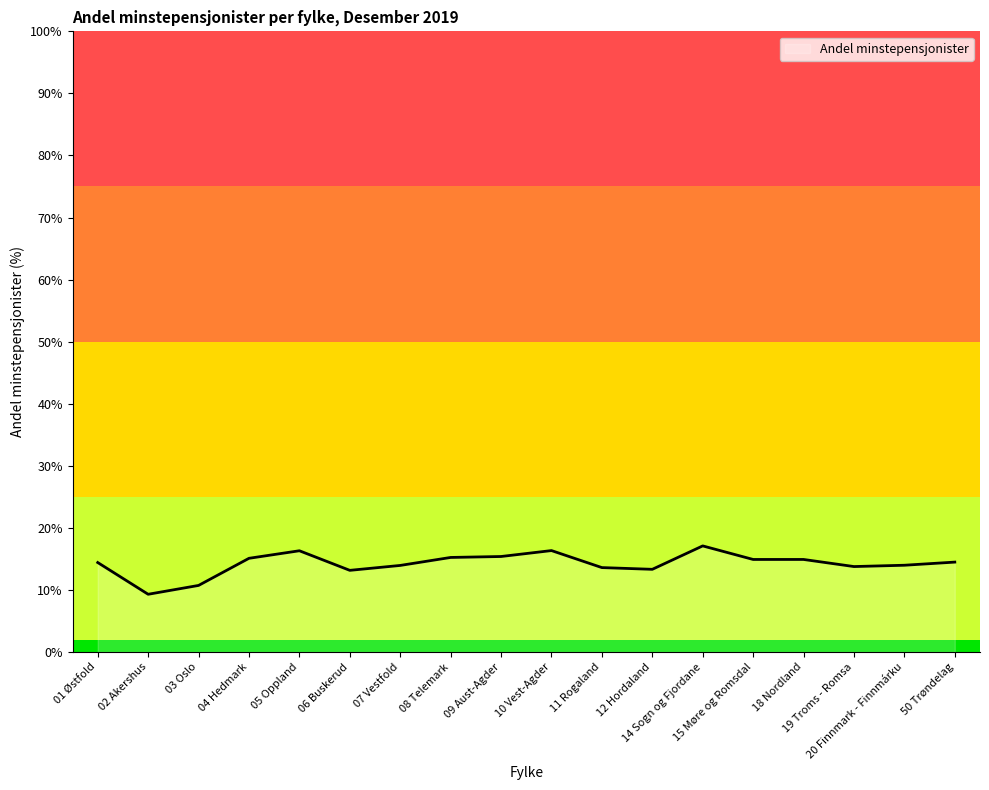

Count the number of categories in the chart.

18